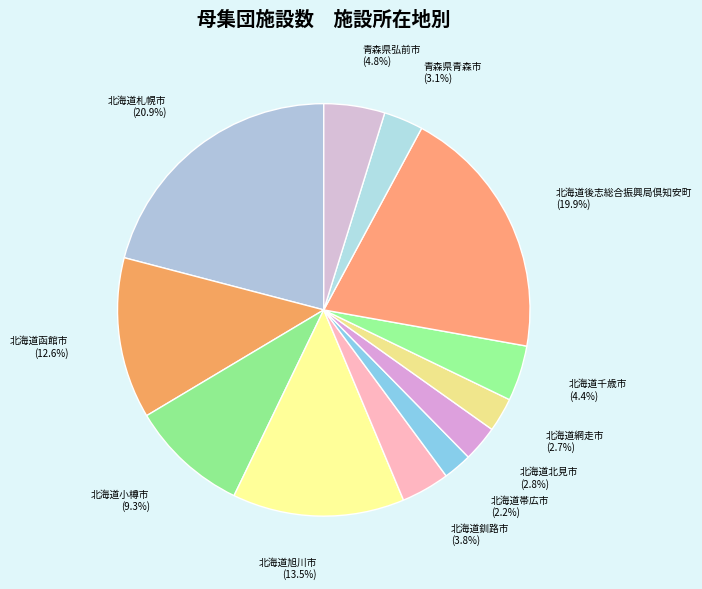

What percentage is the 北海道釧路市 slice, to the nearest percent?

4%